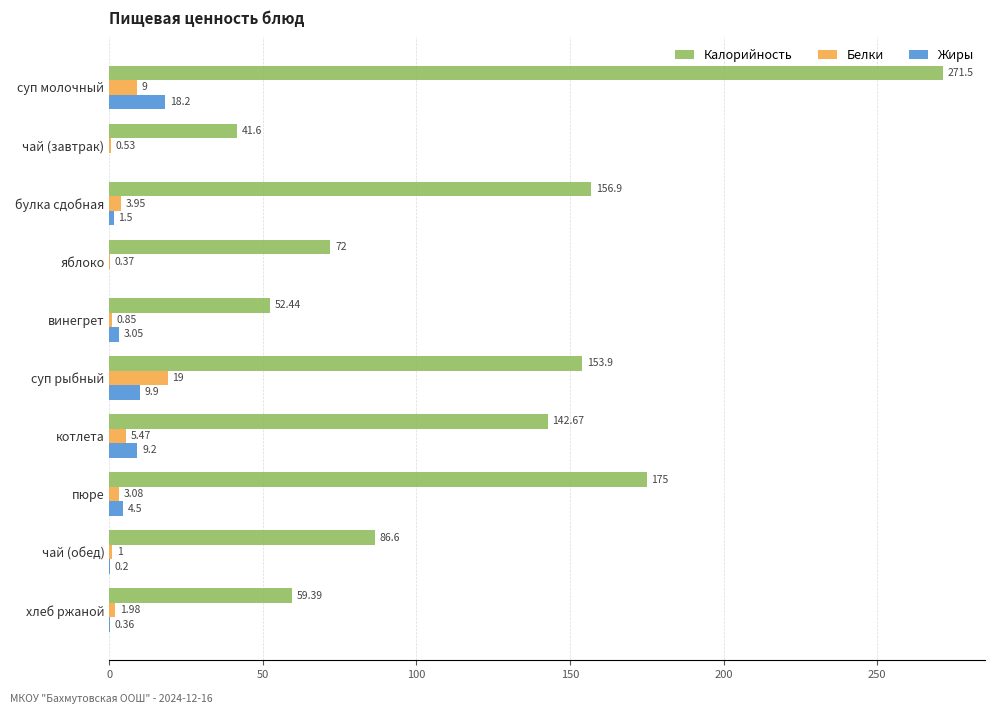

At which label is Белки closest to 9?

суп молочный